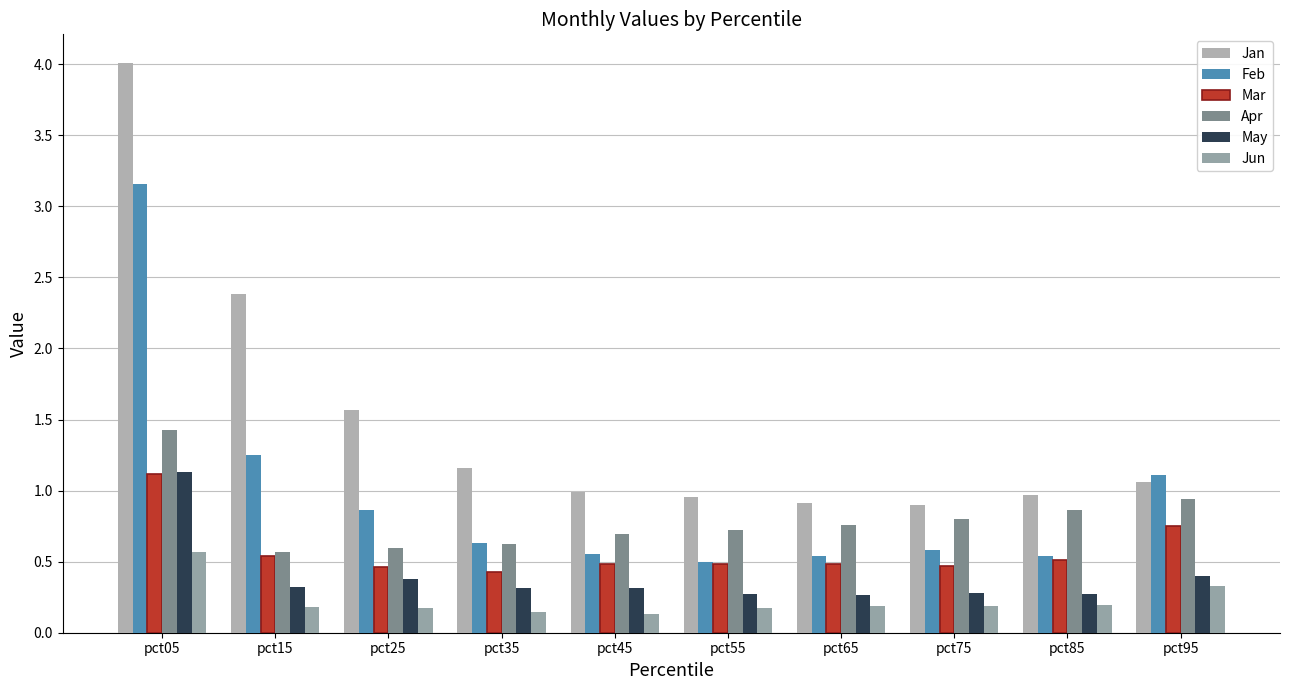

Are the bars horizontal?

No